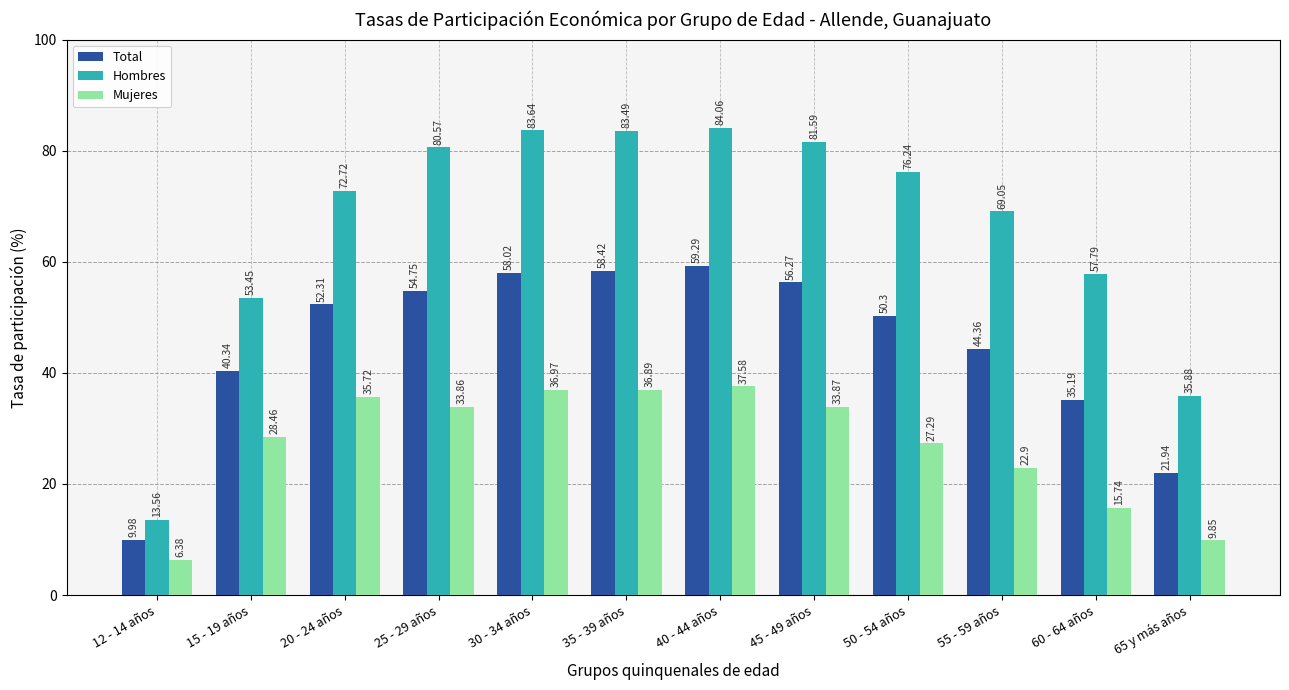

How many data points in Total are less than 52?

6